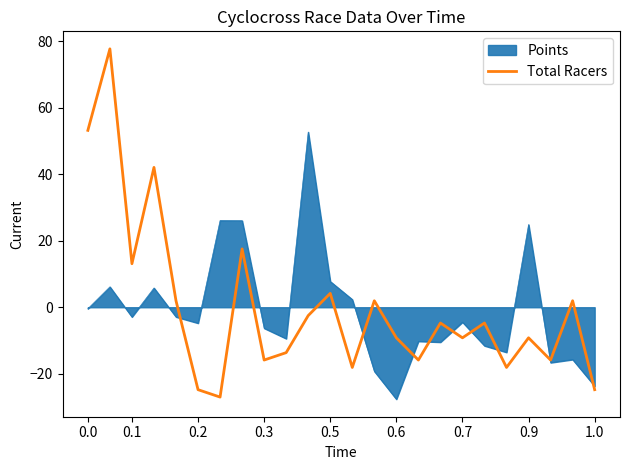

Does the chart have visible grid lines?

No